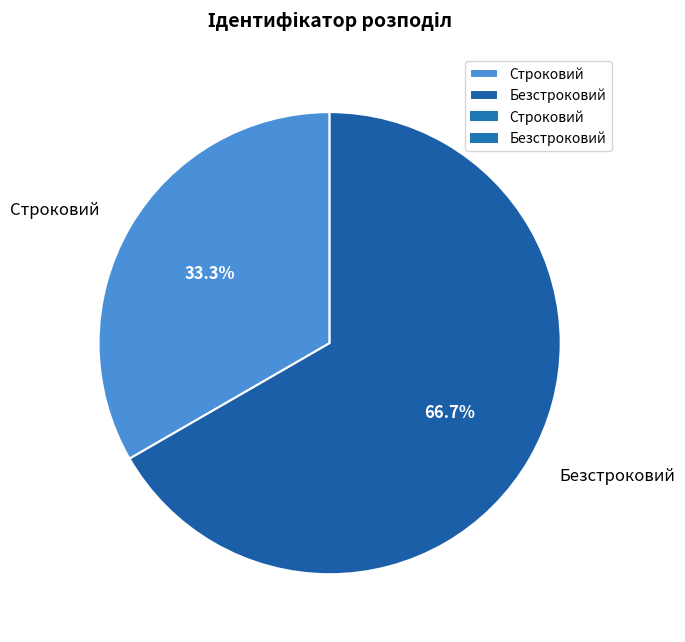

To the nearest percent, what portion does Строковий represent?

33%